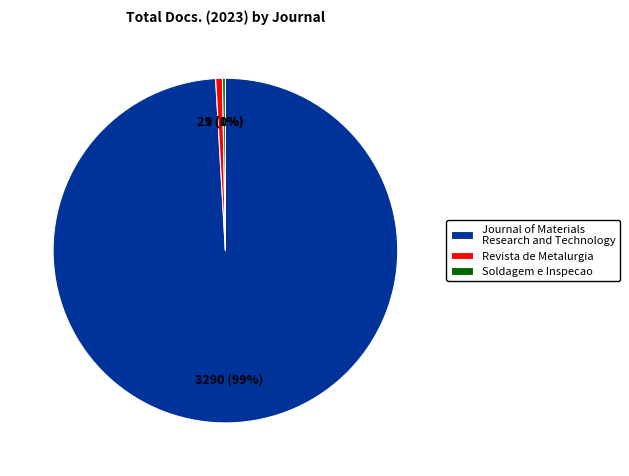

To the nearest percent, what is the difference between the largest and smallest slice percentages?

99%